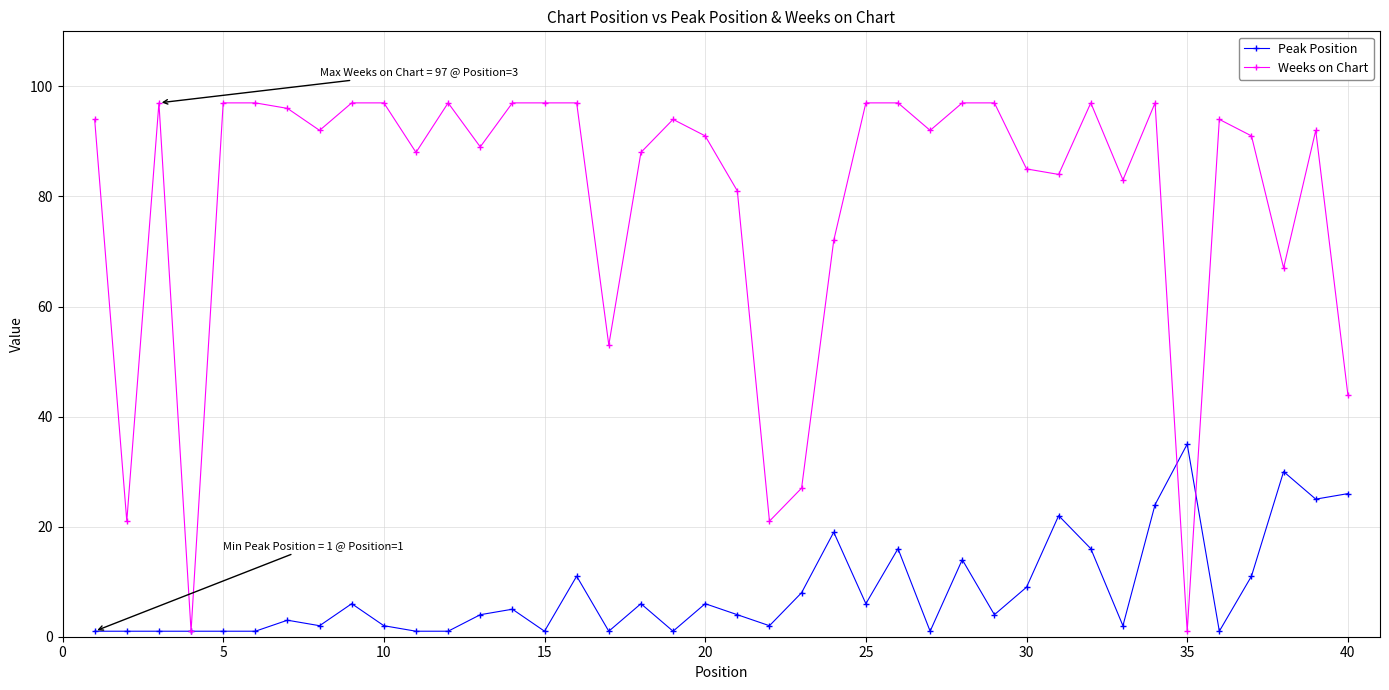

List the series in order of their peak value, highest first.

Weeks on Chart, Peak Position